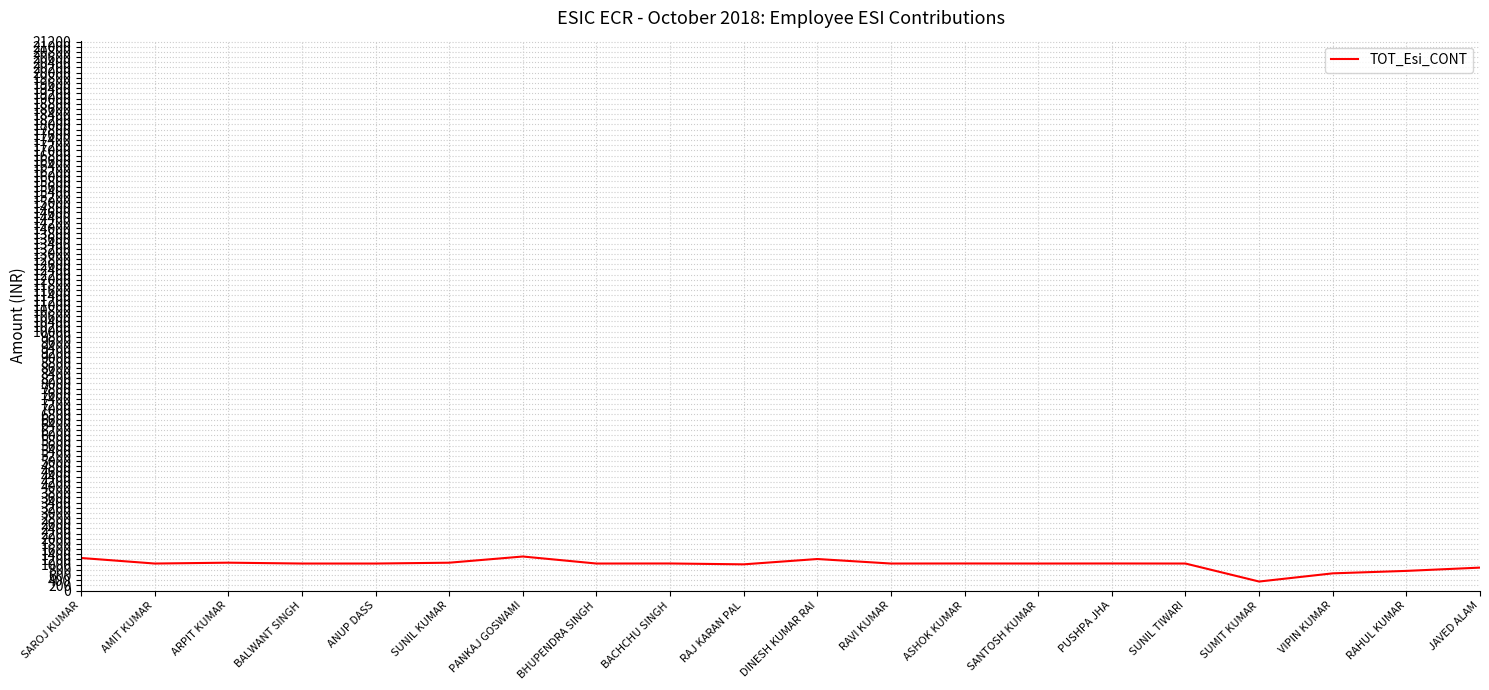

What is the greatest value displayed?

1314.6